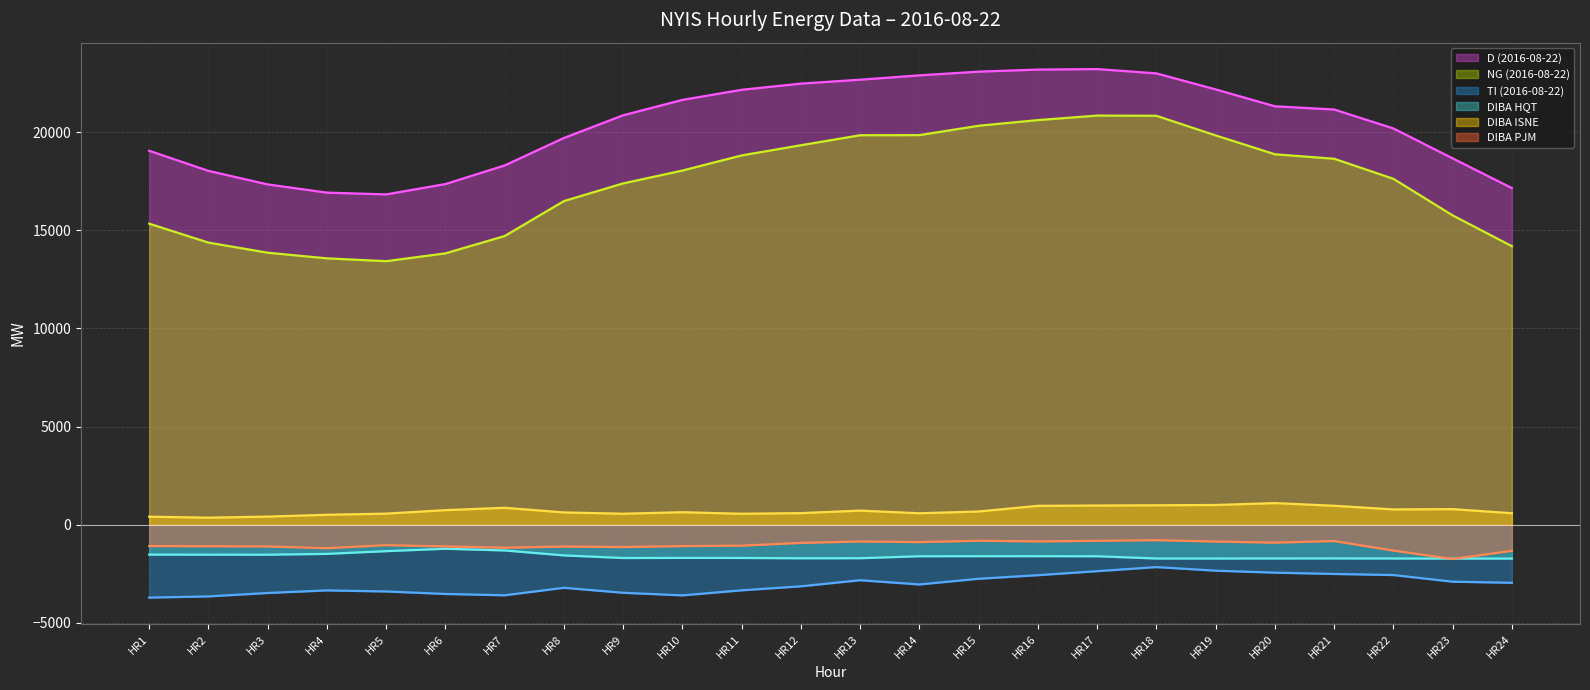

Reading right to left, transcribe all the data shown in this chart.

D (2016-08-22) (line): HR24=17147	HR23=18659	HR22=20184	HR21=21149	HR20=21312	HR19=22172	HR18=22989	HR17=23207	HR16=23182	HR15=23076	HR14=22888	HR13=22667	HR12=22467	HR11=22153	HR10=21638	HR9=20854	HR8=19698	HR7=18299	HR6=17350	HR5=16824	HR4=16914	HR3=17333	HR2=18023	HR1=19047
NG (2016-08-22) (line): HR24=14187	HR23=15756	HR22=17619	HR21=18640	HR20=18868	HR19=19829	HR18=20829	HR17=20839	HR16=20609	HR15=20321	HR14=19844	HR13=19838	HR12=19328	HR11=18810	HR10=18038	HR9=17385	HR8=16484	HR7=14703	HR6=13821	HR5=13422	HR4=13567	HR3=13854	HR2=14369	HR1=15333
TI (2016-08-22) (line): HR24=-2960	HR23=-2903	HR22=-2565	HR21=-2509	HR20=-2444	HR19=-2343	HR18=-2160	HR17=-2368	HR16=-2573	HR15=-2755	HR14=-3044	HR13=-2829	HR12=-3139	HR11=-3343	HR10=-3600	HR9=-3469	HR8=-3214	HR7=-3596	HR6=-3529	HR5=-3402	HR4=-3347	HR3=-3479	HR2=-3654	HR1=-3714
DIBA HQT (line): HR24=-1725	HR23=-1725	HR22=-1721	HR21=-1717	HR20=-1719	HR19=-1722	HR18=-1722	HR17=-1608	HR16=-1604	HR15=-1605	HR14=-1607	HR13=-1707	HR12=-1711	HR11=-1694	HR10=-1692	HR9=-1697	HR8=-1564	HR7=-1312	HR6=-1226	HR5=-1347	HR4=-1487	HR3=-1528	HR2=-1527	HR1=-1524
DIBA ISNE (line): HR24=584	HR23=793	HR22=778	HR21=964	HR20=1100	HR19=1004	HR18=989	HR17=976	HR16=960	HR15=673	HR14=582	HR13=718	HR12=589	HR11=557	HR10=636	HR9=559	HR8=624	HR7=861	HR6=741	HR5=564	HR4=505	HR3=411	HR2=357	HR1=408
DIBA PJM (line): HR24=-1330	HR23=-1747	HR22=-1318	HR21=-832	HR20=-914	HR19=-859	HR18=-787	HR17=-822	HR16=-852	HR15=-818	HR14=-886	HR13=-855	HR12=-928	HR11=-1067	HR10=-1089	HR9=-1139	HR8=-1113	HR7=-1172	HR6=-1107	HR5=-1042	HR4=-1197	HR3=-1108	HR2=-1097	HR1=-1087